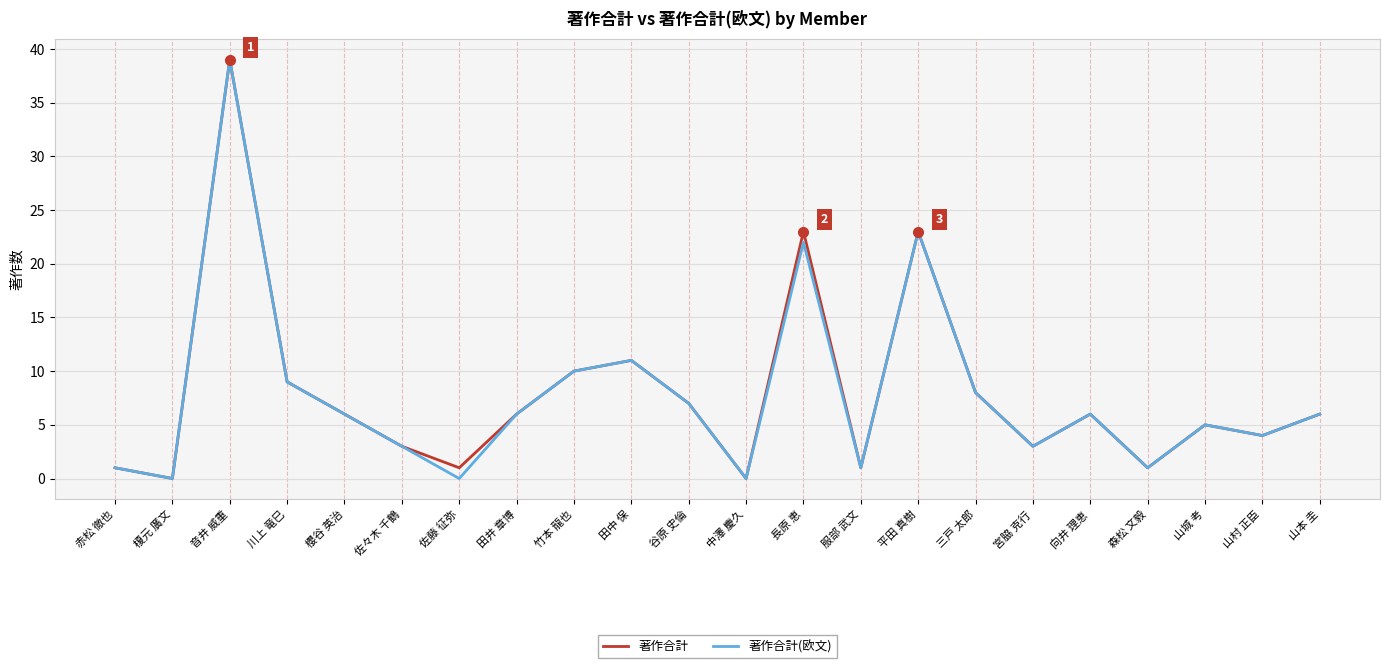

Is it true that 著作合計 equals 10 at 山本 圭?

False